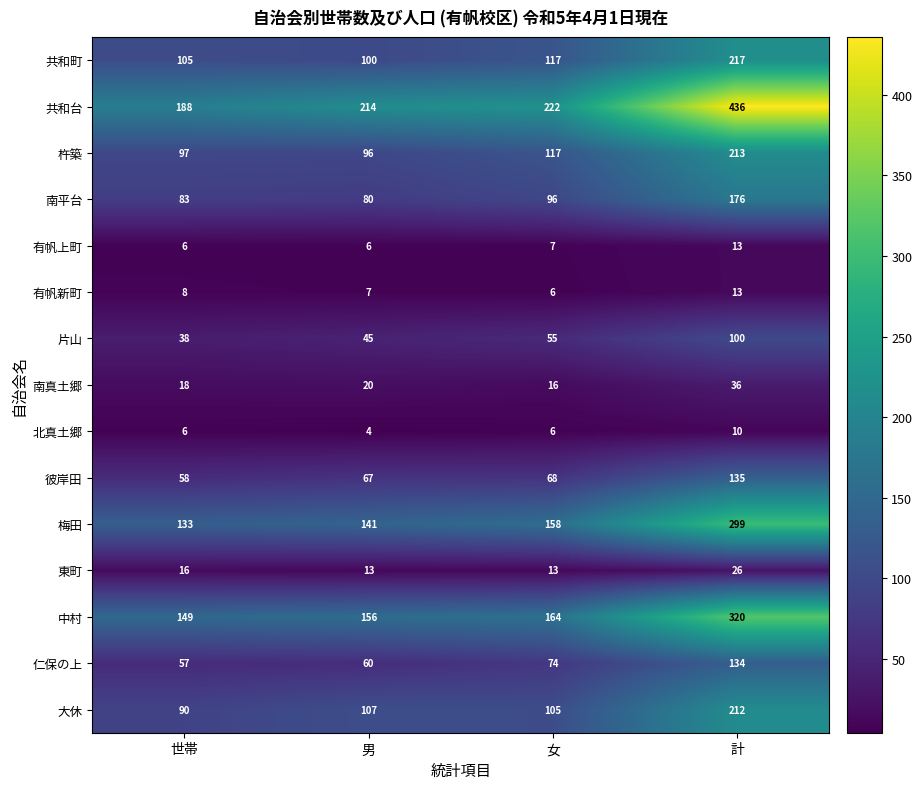

True or false: 杵築 has a value of 310 at 計.

False